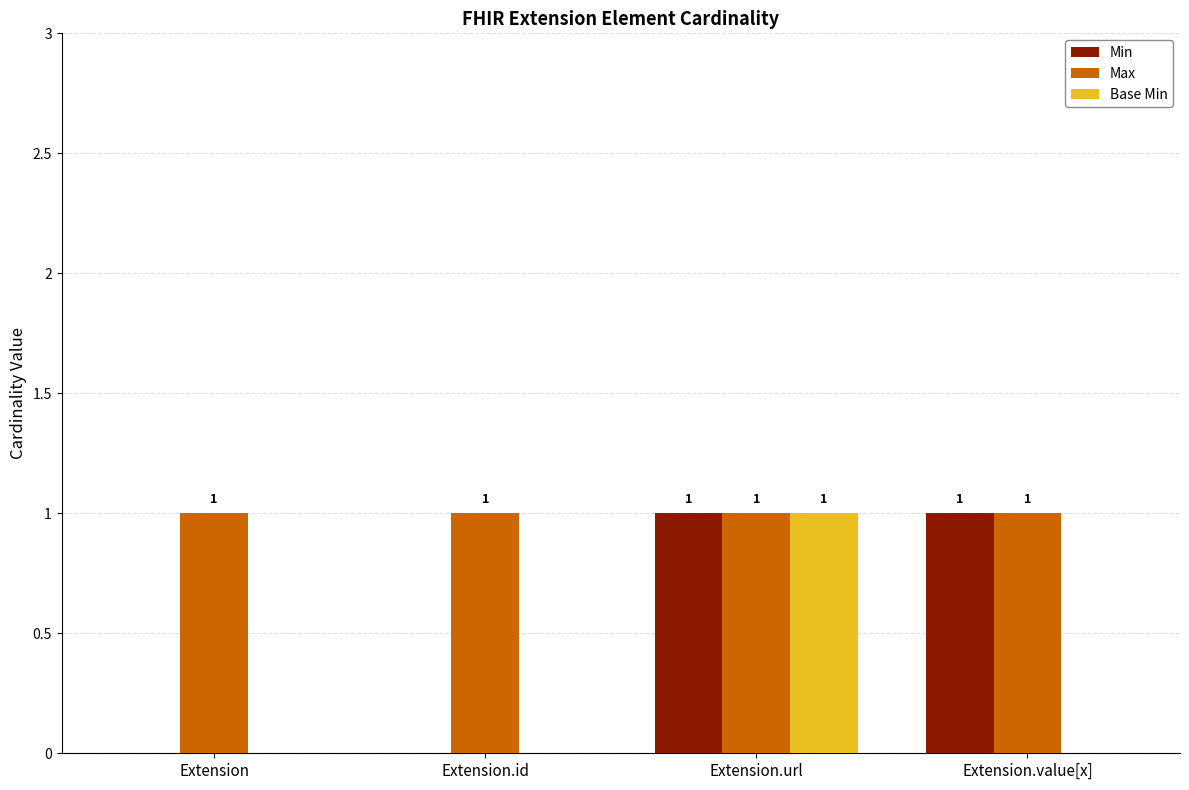

What is the difference between the Base Min values at Extension.id and Extension.url?

1